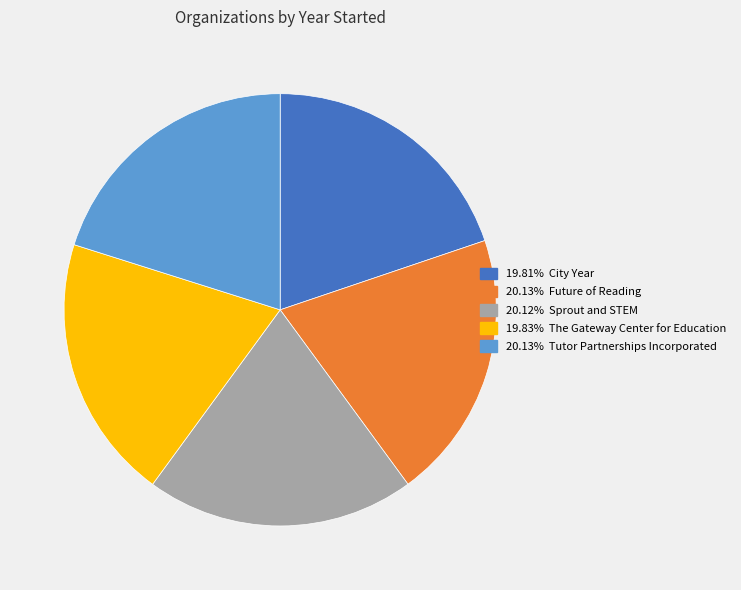

Count the number of slices in the pie.

5